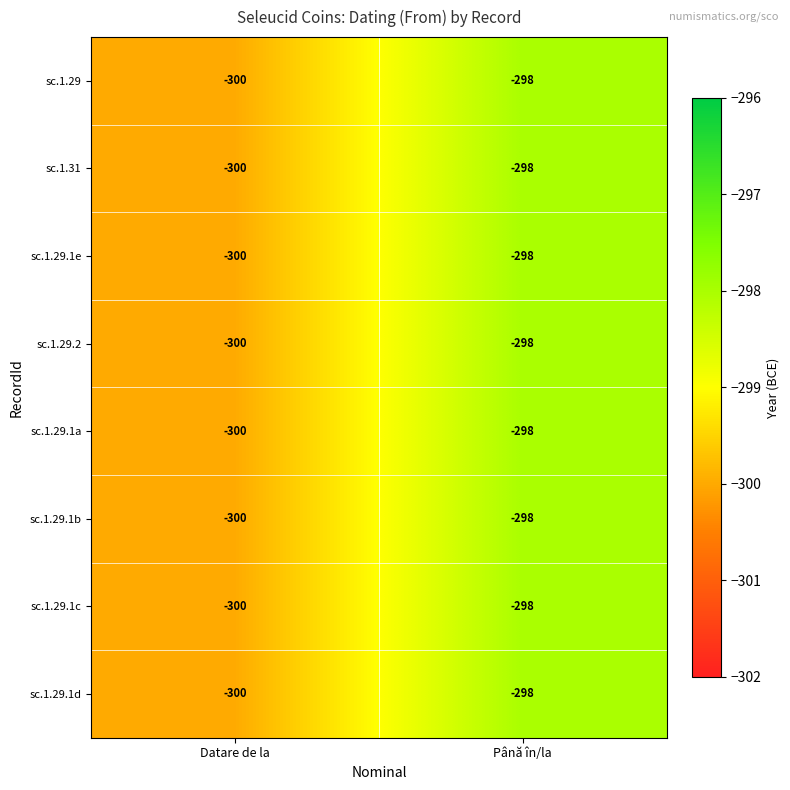

What is the sum of the sc.1.29.1e values at Până în/la and Datare de la?

-598